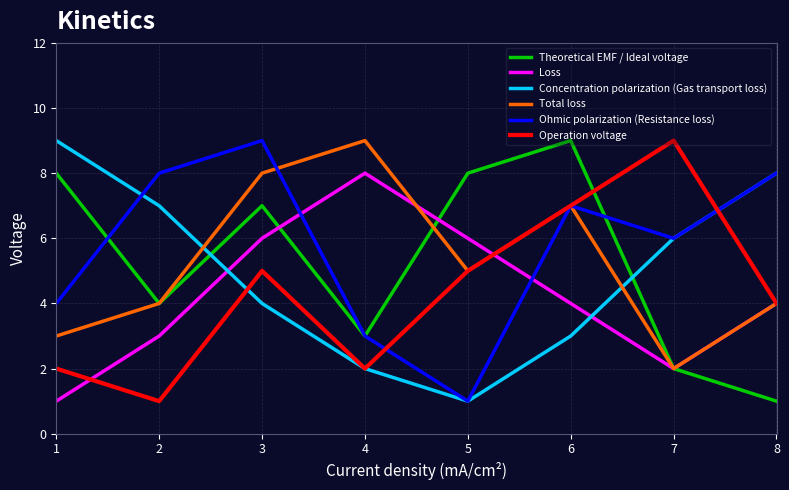

How many intersections are there between Concentration polarization (Gas transport loss) and Loss?

2